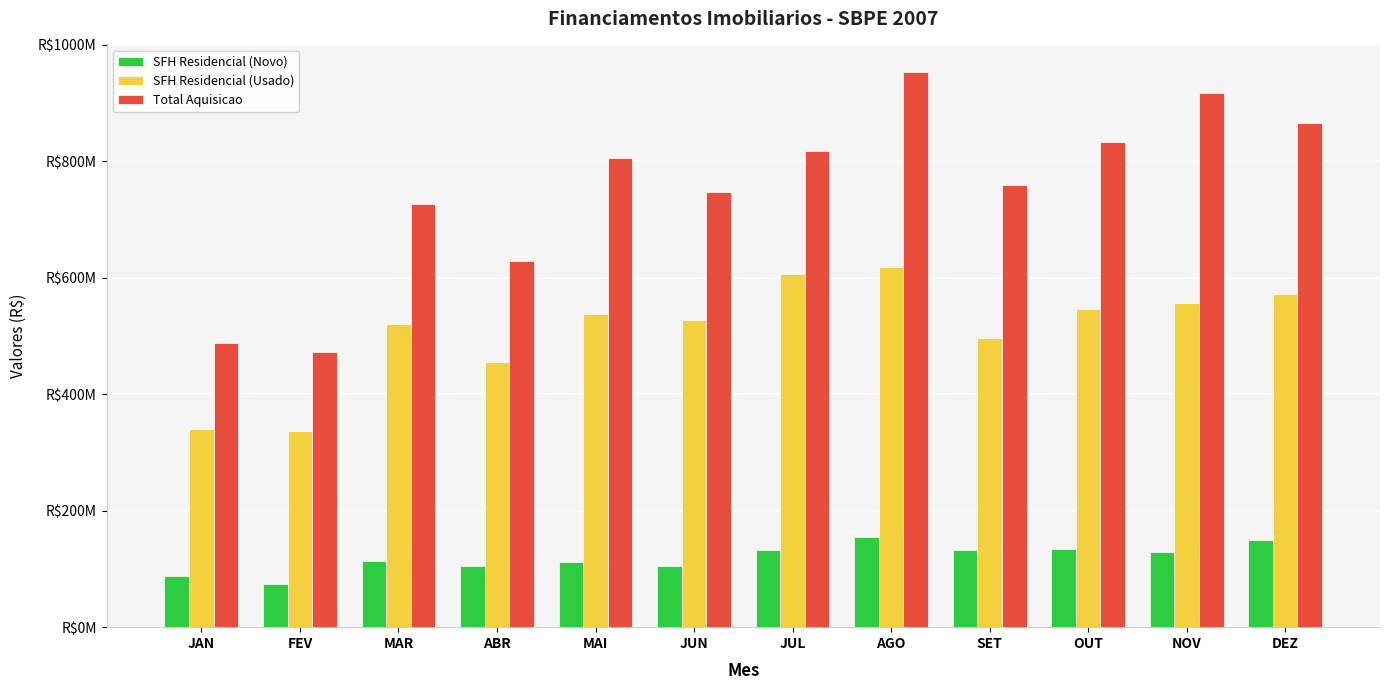

Does the chart contain stacked bars?

No